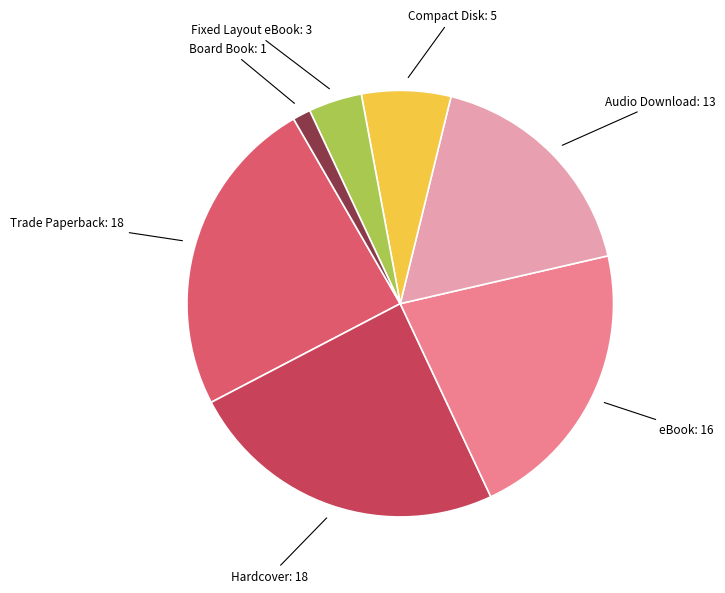

What is the smallest slice in the pie chart?

Board Book